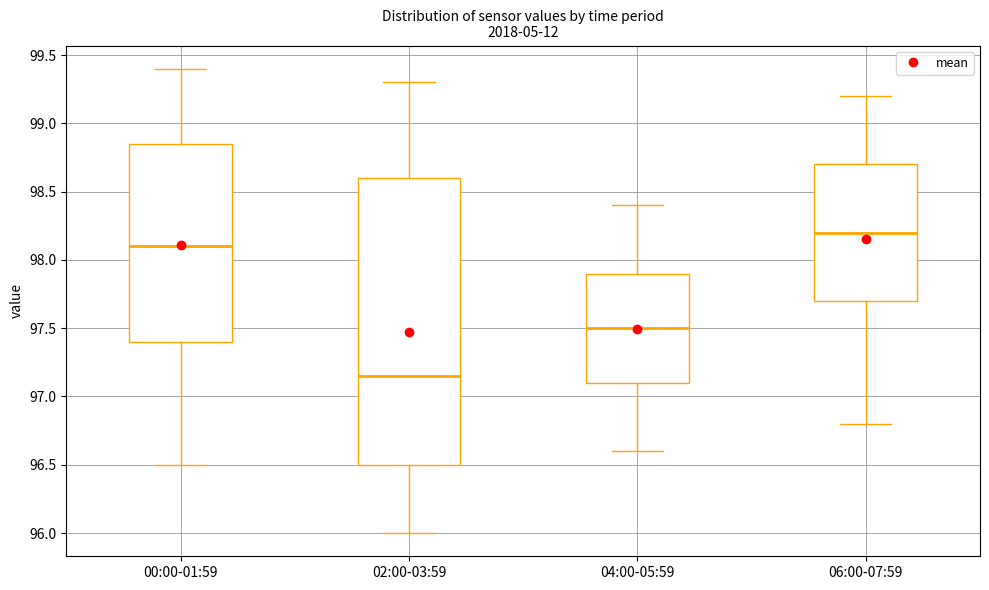

Reading left to right, transcribe this box plot: for each box, give where its median line is, the range the box spans, and where its two whiskers end, as read against the y-axis. The values are not printed on the chart, so give them approximately, as read against the axis.

00:00-01:59: median 98.10, box 97.40 to 98.85, whiskers 96.50 to 99.40
02:00-03:59: median 97.15, box 96.50 to 98.60, whiskers 96.00 to 99.30
04:00-05:59: median 97.50, box 97.10 to 97.90, whiskers 96.60 to 98.40
06:00-07:59: median 98.20, box 97.70 to 98.70, whiskers 96.80 to 99.20